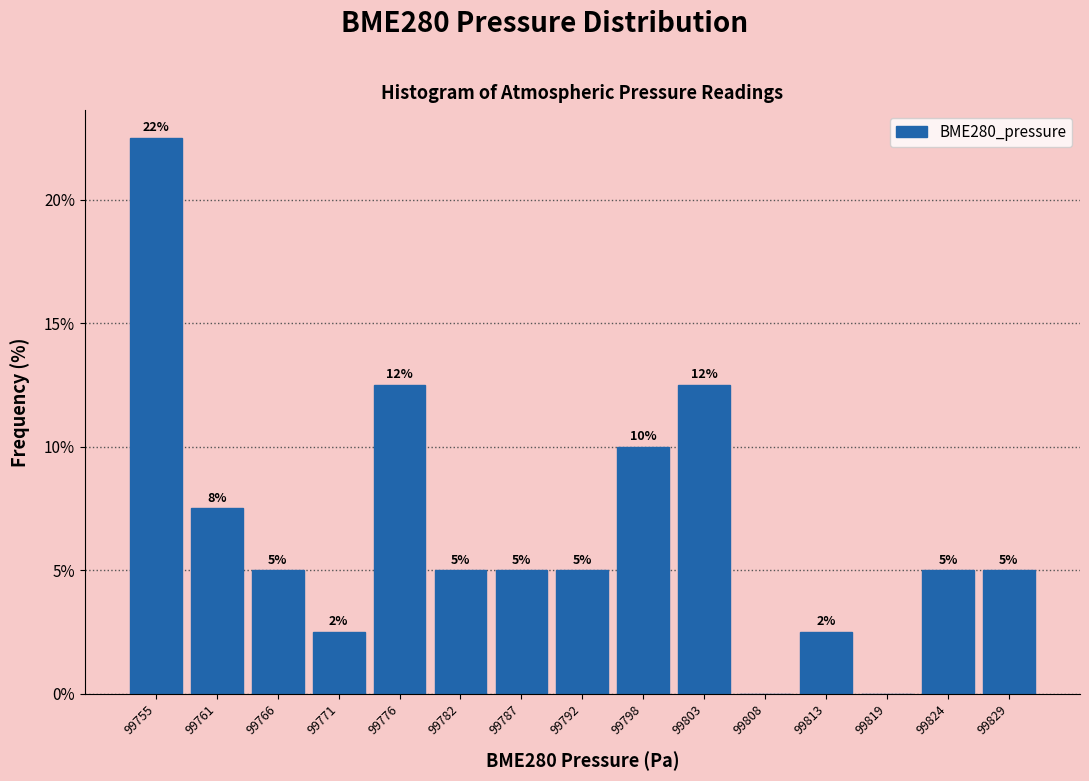

Which label corresponds to the largest value in the chart?

99755